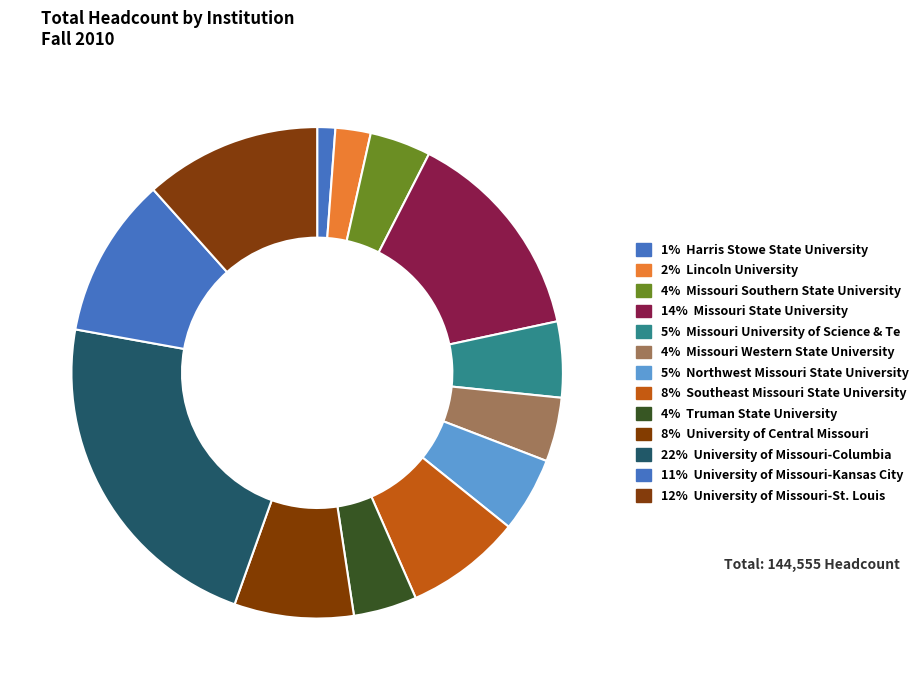

Count the number of slices in the pie.

13